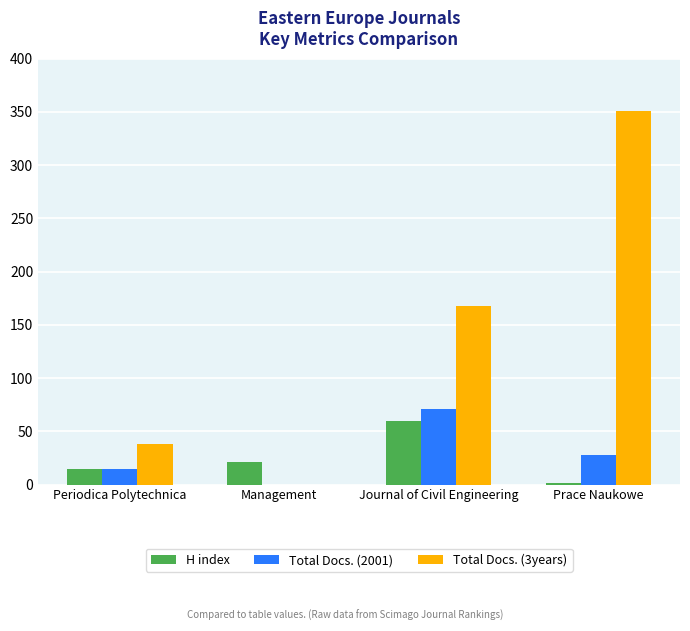

The value of Total Docs. (3years) at Prace Naukowe is 351. True or false?

True